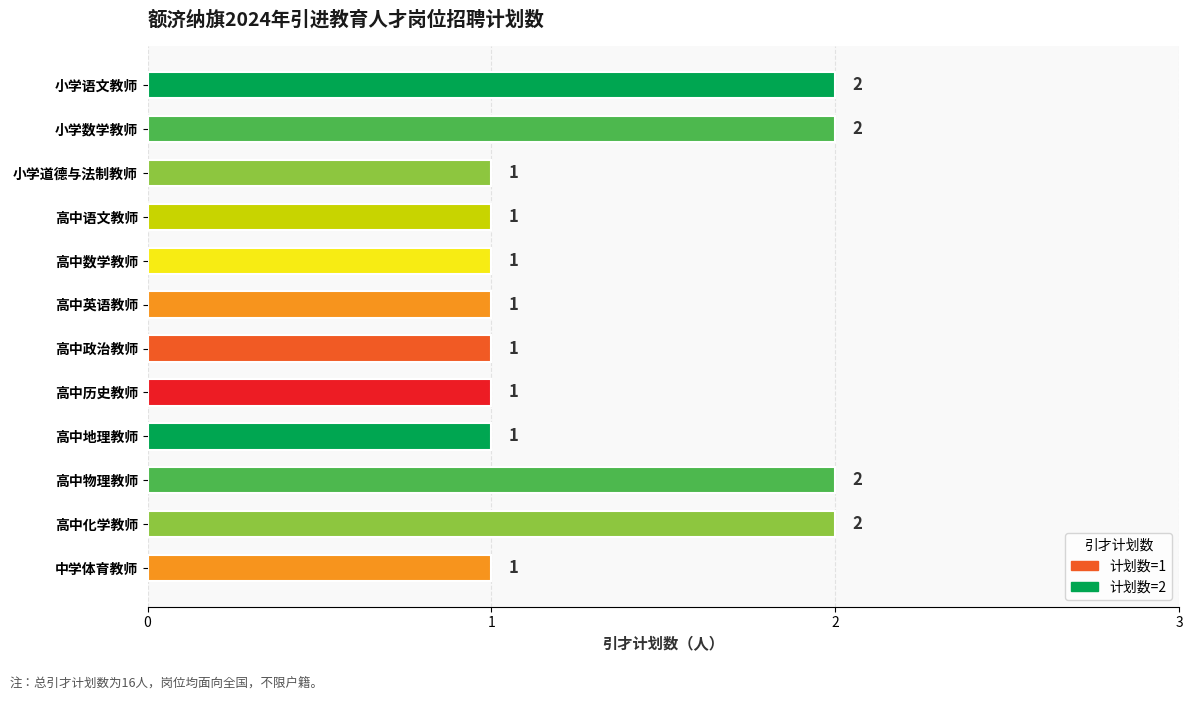

What is the greatest value displayed?

2